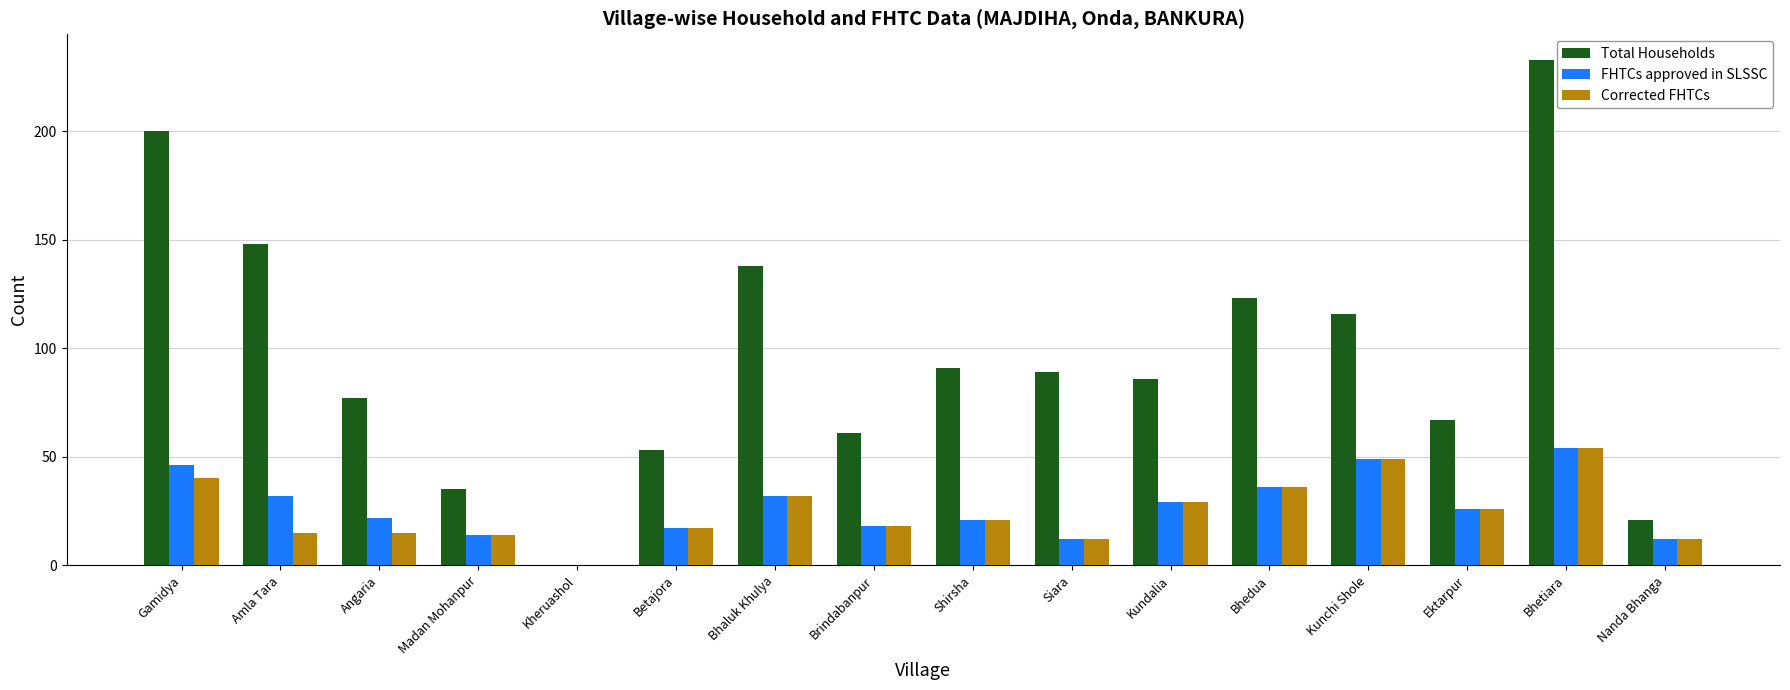

What is the maximum value for Total Households?

233